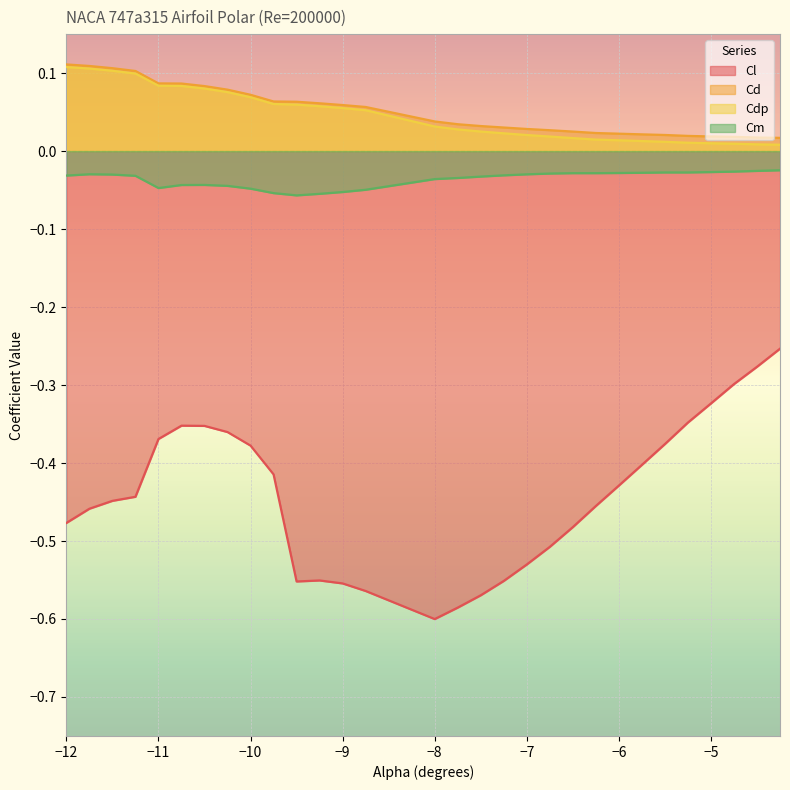

What are all the series names shown in the legend?

Cl, Cd, Cdp, Cm